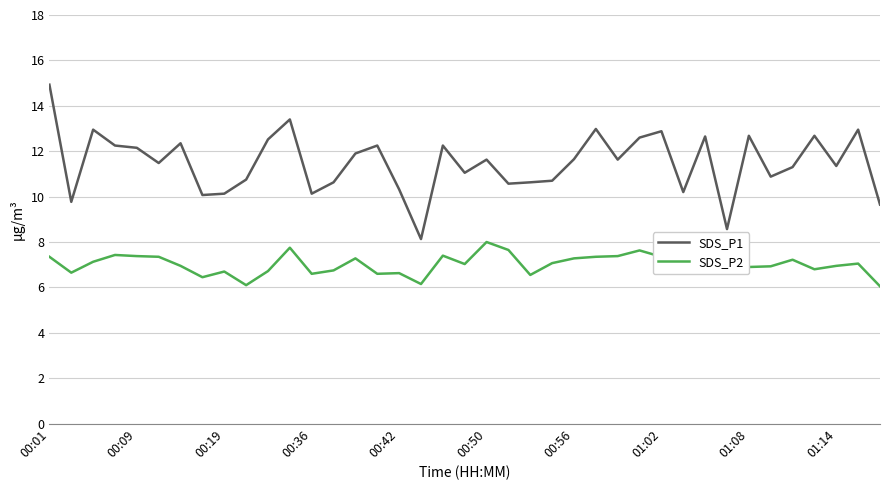

Which series has the largest total across all categories?

SDS_P1